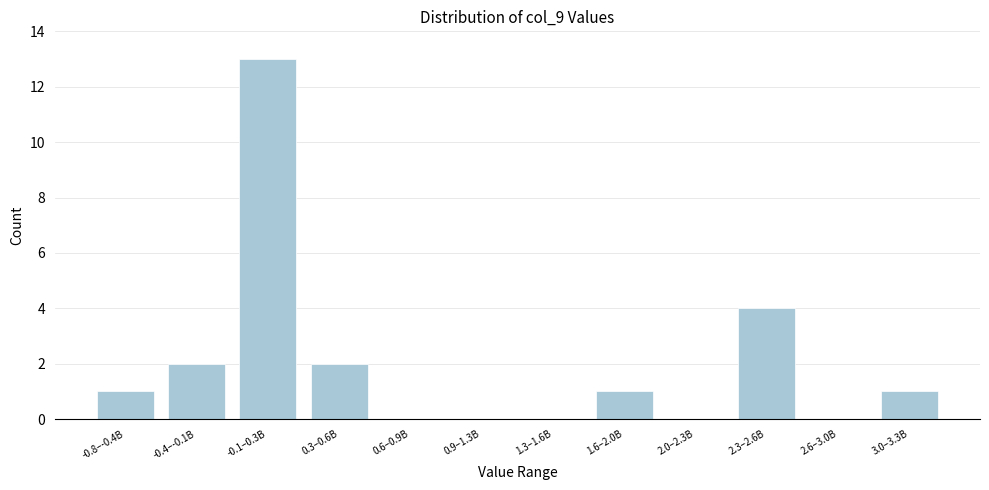

Reading right to left, transcribe all the data shown in this chart.

3.0–3.3B=1	2.6–3.0B=0	2.3–2.6B=4	2.0–2.3B=0	1.6–2.0B=1	1.3–1.6B=0	0.9–1.3B=0	0.6–0.9B=0	0.3–0.6B=2	-0.1–0.3B=13	-0.4–-0.1B=2	-0.8–-0.4B=1